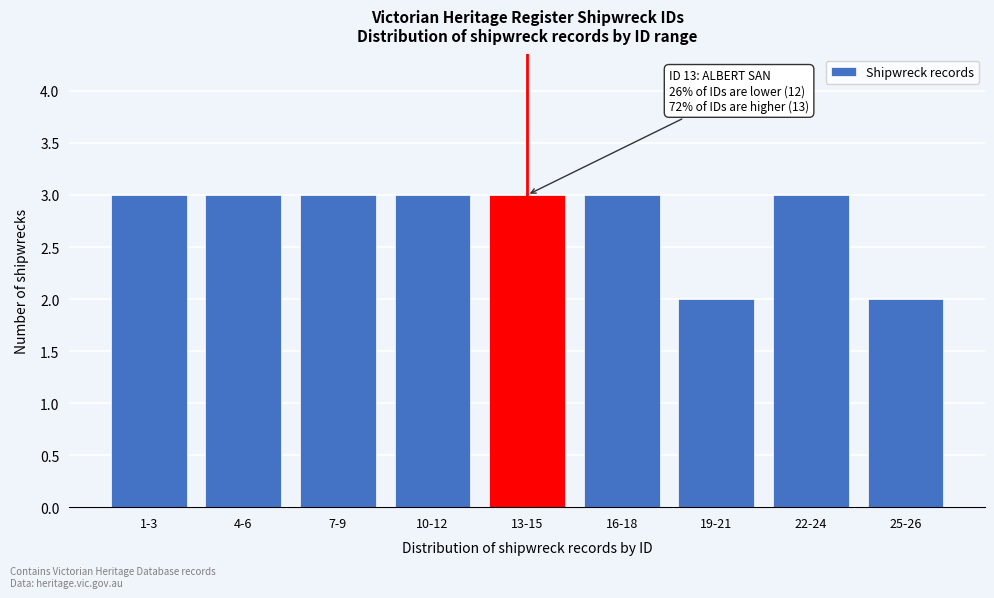

Reading left to right, list all the values displayed in this chart.

3	3	3	3	3	3	2	3	2